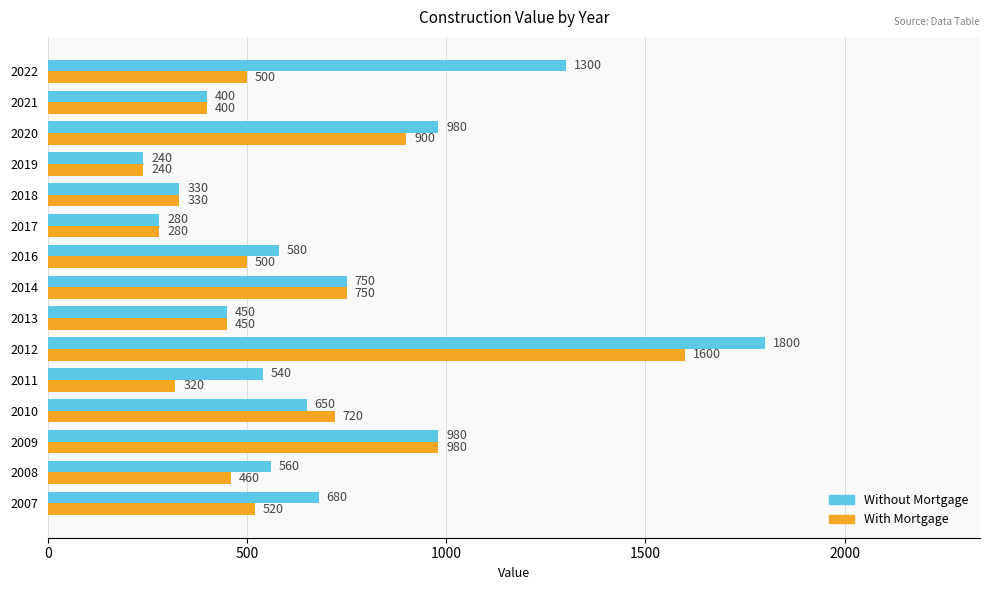

The Without Mortgage series shows 3142 at 2012. True or false?

False